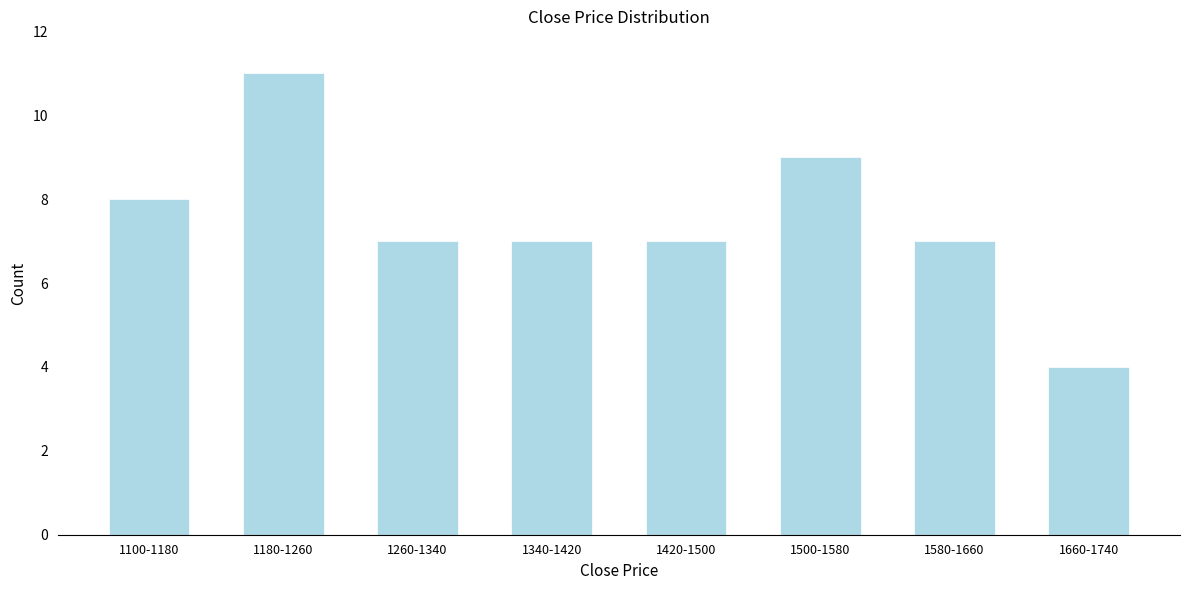

Reading left to right, transcribe all the data shown in this chart.

8	11	7	7	7	9	7	4